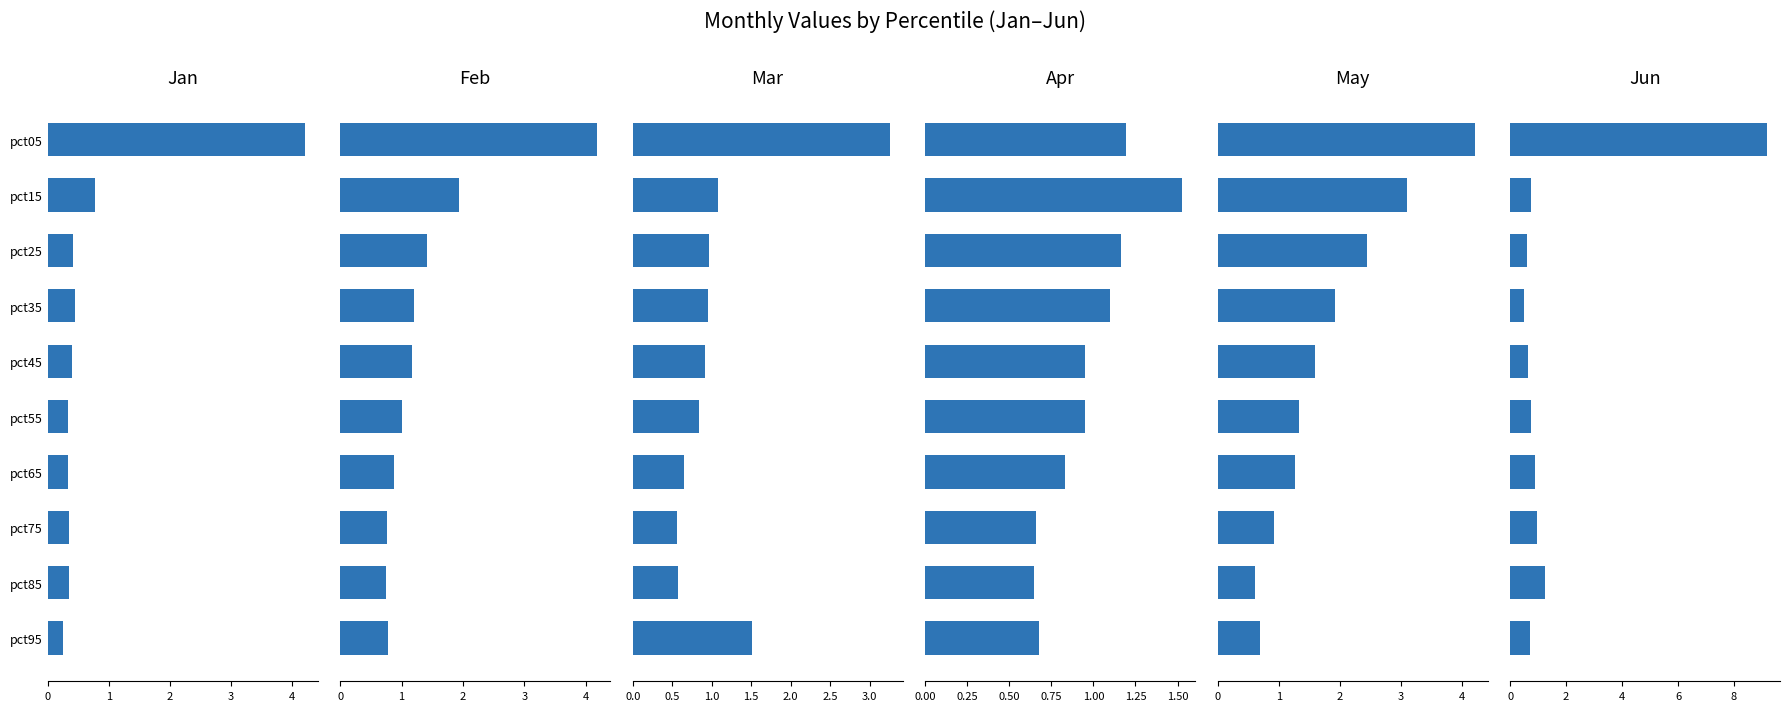

What is the difference between the highest and lowest values at pct05?

8.0